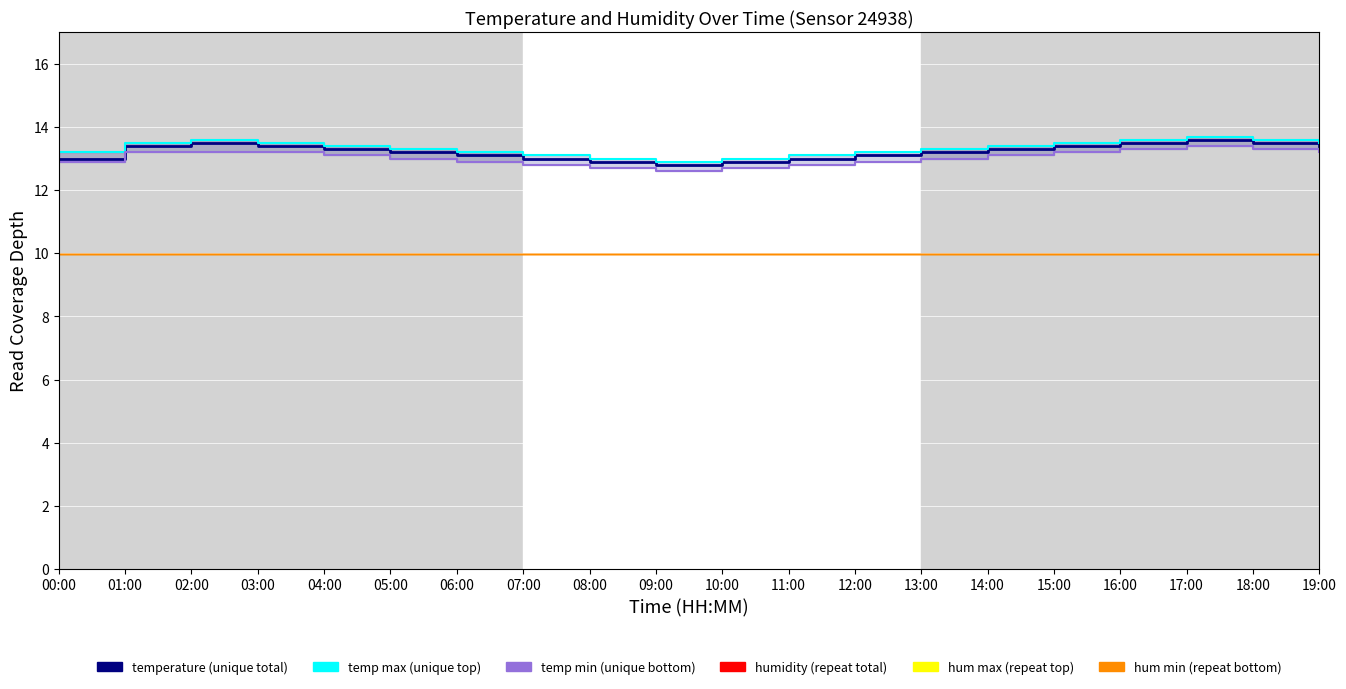

At which label does temp max (unique top) reach its peak?

17:00